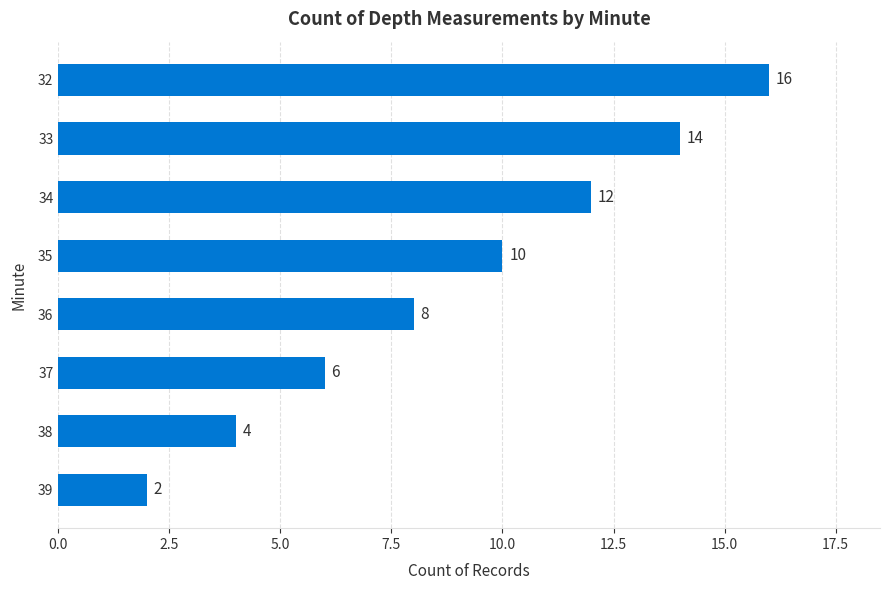

Is it true that the value at 33 is 14?

True